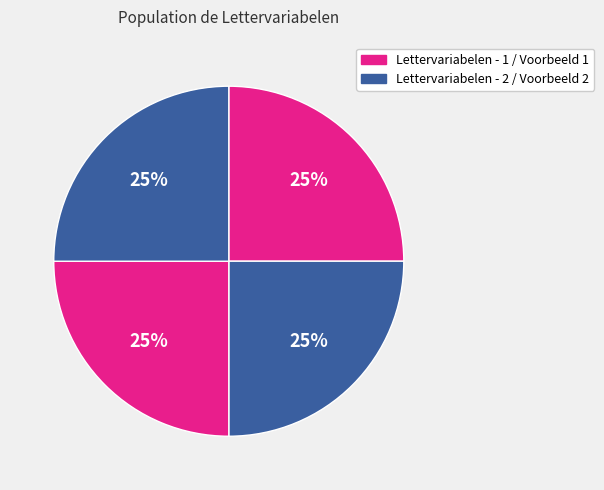

What is the largest slice in the pie chart?

Lettervariabelen - Voorbeeld 2